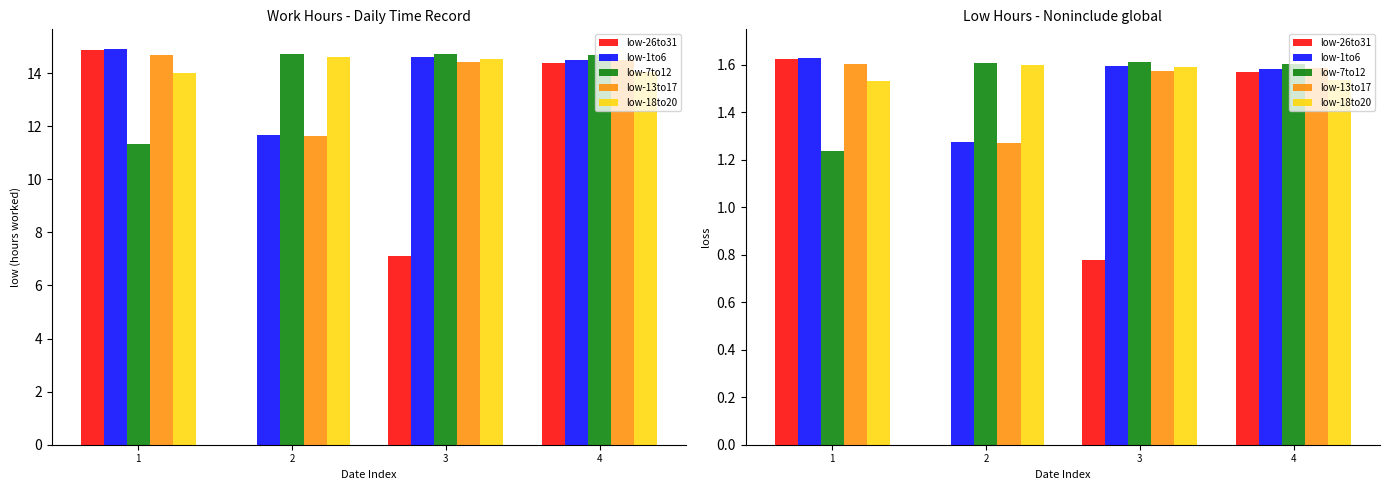

What are all the series names shown in the legend?

low-26to31, low-1to6, low-7to12, low-13to17, low-18to20